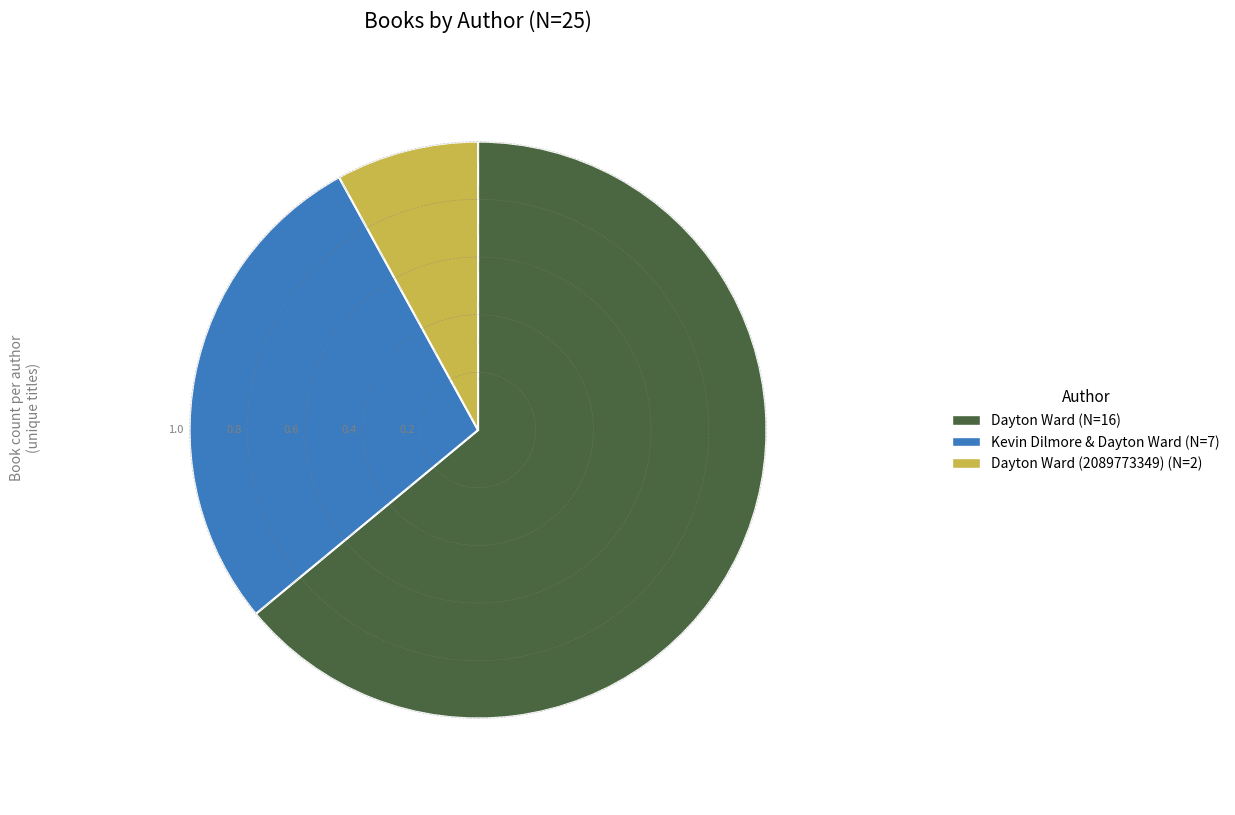

Rank the categories by value from lowest to highest.

Dayton Ward (2089773349) (N=2), Kevin Dilmore & Dayton Ward (N=7), Dayton Ward (N=16)